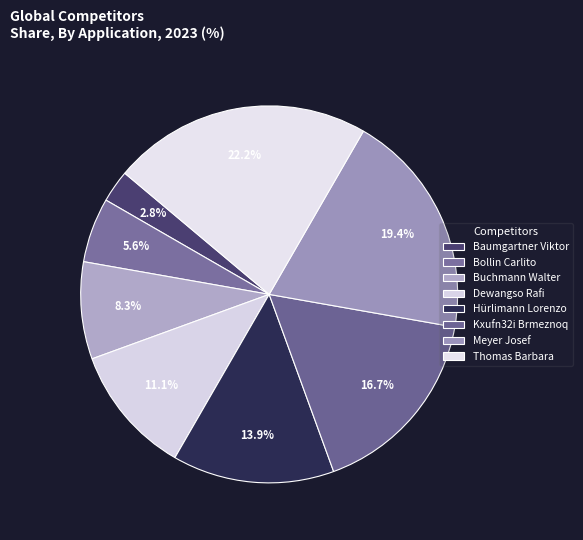

Rank the categories by value from highest to lowest.

Thomas Barbara, Meyer Josef, Kxufn32i Brmeznoq, Hürlimann Lorenzo, Dewangso Rafi, Buchmann Walter, Bollin Carlito, Baumgartner Viktor